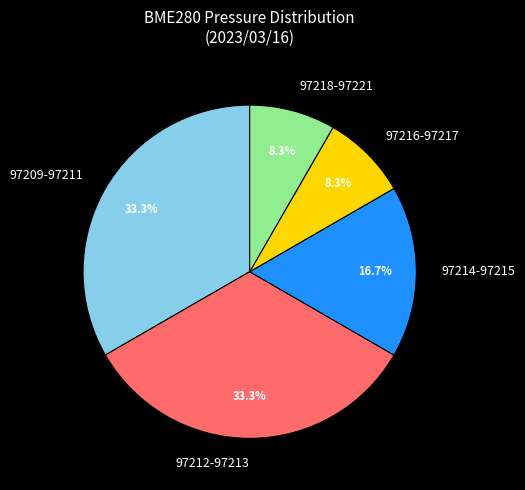

Approximately how many times larger is the value at 97216-97217 compared to 97214-97215?

0.5